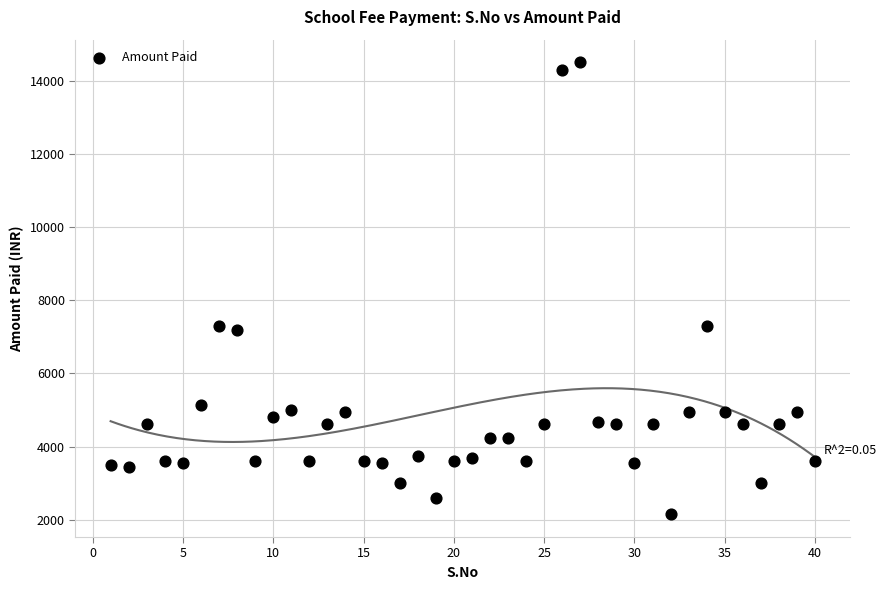

What is the range of X values (max minus min)?

39